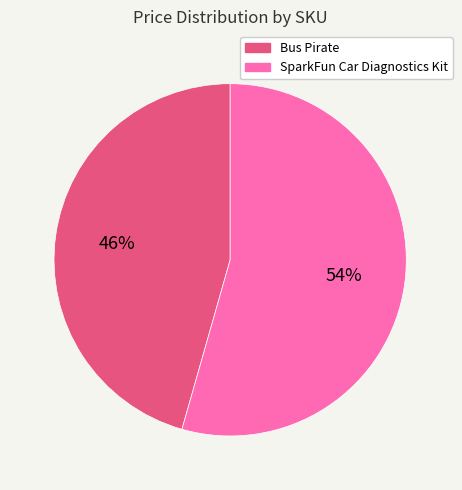

Between Bus Pirate and SparkFun Car Diagnostics Kit, which is larger?

SparkFun Car Diagnostics Kit